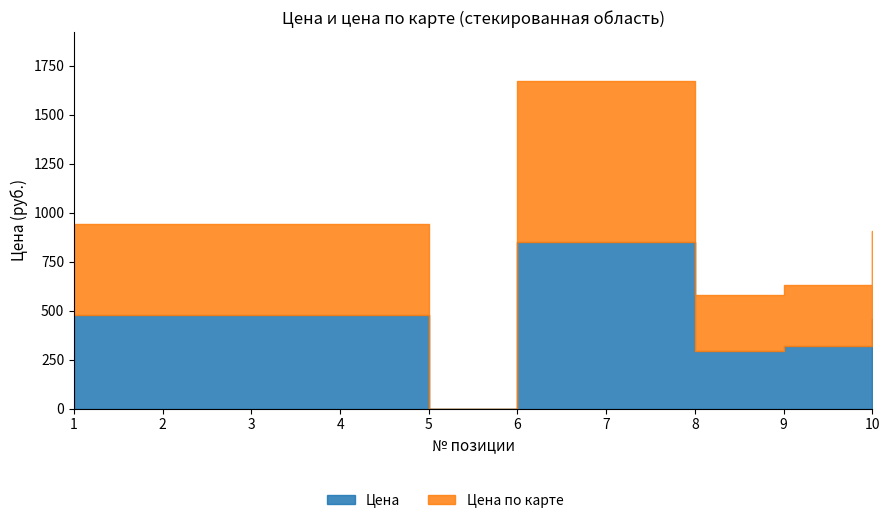

Reading left to right, list all the values displayed in this chart.

Цена: 1=478	2=478	3=478	4=478	5=0	6=848	7=848	8=294	9=320	10=460
Цена по карте: 1=464	2=464	3=464	4=464	5=0	6=823	7=823	8=285	9=310	10=446